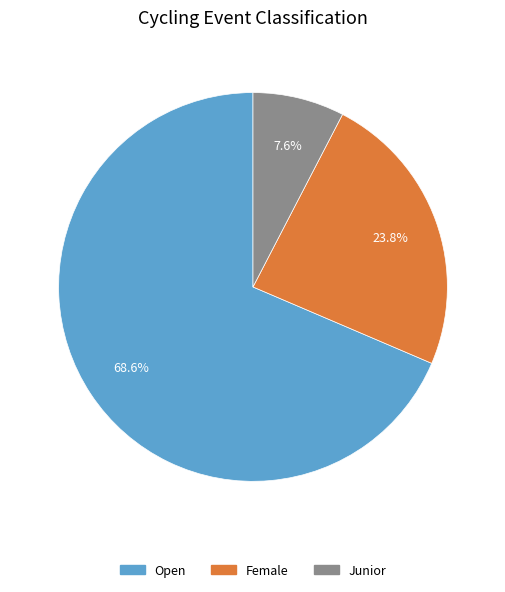

To the nearest percent, what portion does Junior represent?

8%